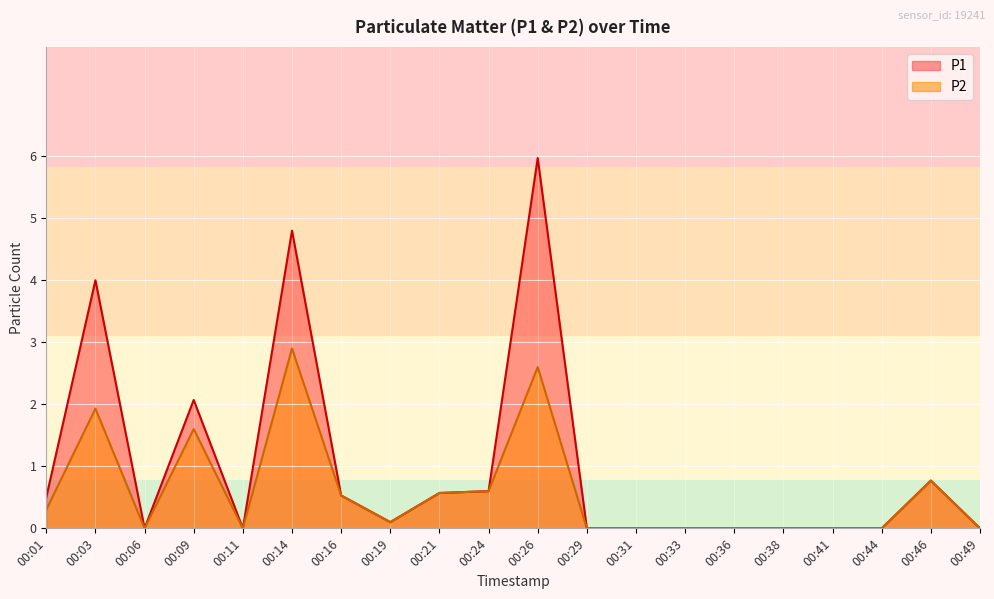

Rank the series at 00:46 from lowest to highest value.

P1, P2